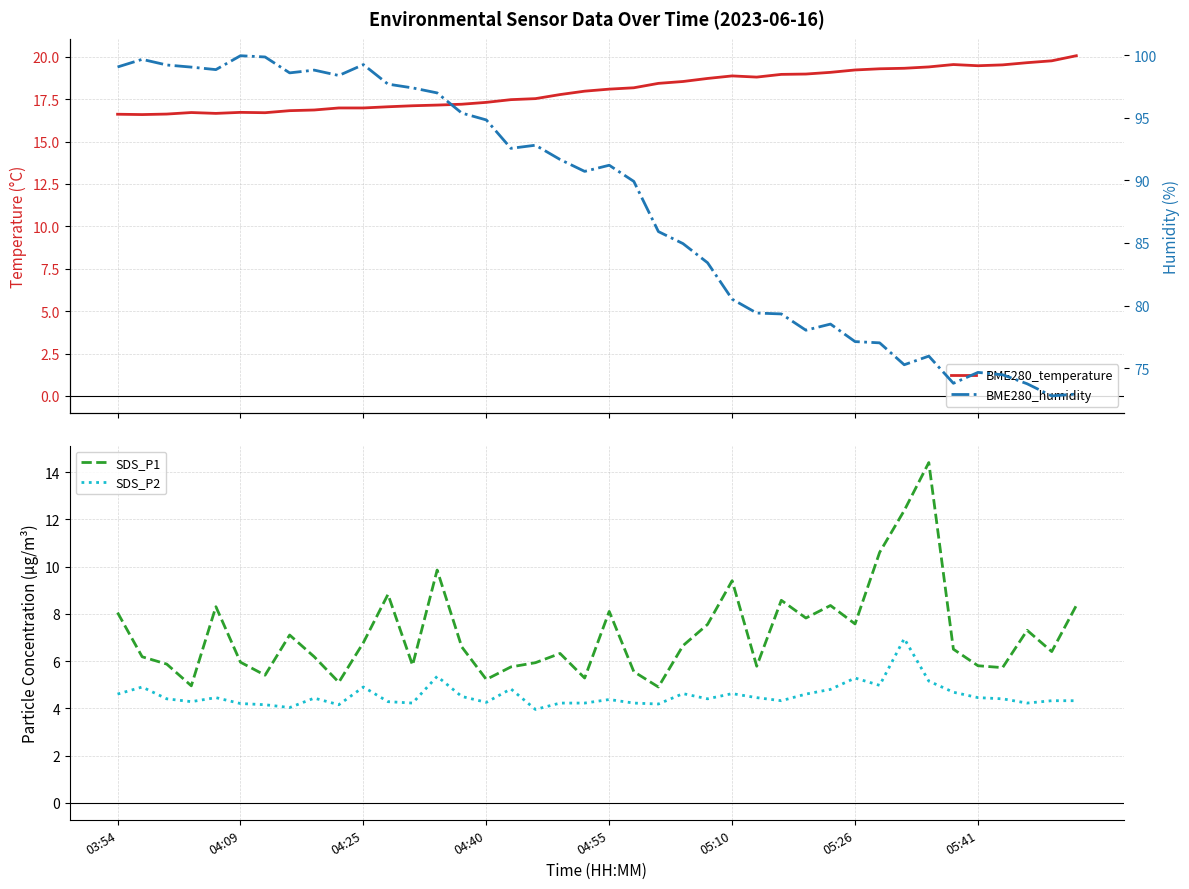

Reading left to right, transcribe all the data shown in this chart.

BME280_temperature: 16.6	16.6	16.6	16.7	16.7	16.7	16.7	16.8	16.9	17.0	17.0	17.1	17.1	17.1	17.2	17.3	17.5	17.5	17.8	18.0	18.1	18.2	18.4	18.5	18.7	18.9	18.8	19.0	19.0	19.1	19.2	19.3	19.3	19.4	19.5	19.5	19.5	19.6	19.8	20.1
SDS_P1: 8.1	6.2	5.9	5.0	8.3	6.0	5.4	7.1	6.2	5.1	6.8	8.8	5.8	9.8	6.6	5.2	5.8	5.9	6.3	5.3	8.1	5.5	4.9	6.7	7.5	9.4	5.8	8.6	7.8	8.3	7.6	10.6	12.4	14.4	6.5	5.8	5.7	7.3	6.4	8.3
SDS_P2: 4.6	4.9	4.4	4.3	4.5	4.2	4.2	4.0	4.4	4.2	4.9	4.3	4.2	5.3	4.5	4.2	4.8	4.0	4.2	4.2	4.4	4.2	4.2	4.6	4.4	4.6	4.5	4.3	4.6	4.8	5.3	5.0	7.0	5.2	4.7	4.5	4.4	4.2	4.3	4.3
BME280_humidity: 99.1	99.7	99.2	99.0	98.8	100.0	99.9	98.6	98.8	98.4	99.2	97.7	97.4	97.0	95.4	94.8	92.6	92.8	91.7	90.7	91.2	89.9	85.9	85.0	83.4	80.5	79.4	79.3	78.0	78.5	77.1	77.0	75.3	76.0	73.8	74.7	74.5	73.8	72.8	72.9